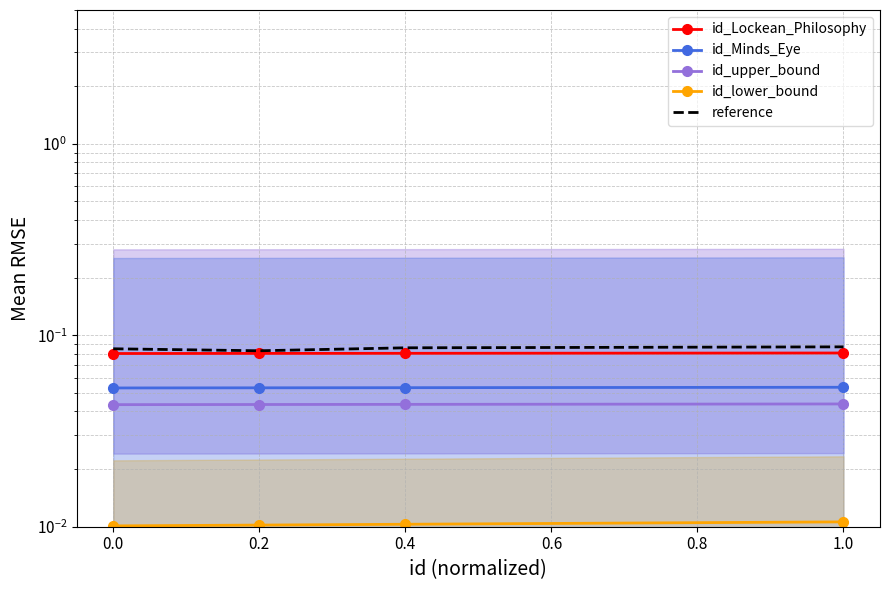

What is the maximum value for reference?

0.1